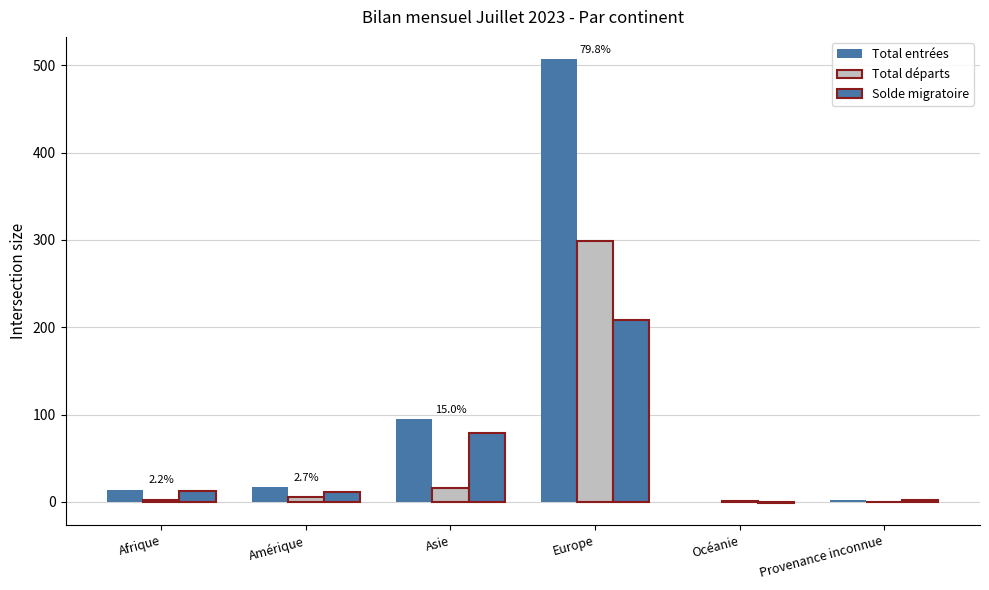

At Afrique, list the series in order from smallest to largest.

Total départs, Solde migratoire, Total entrées